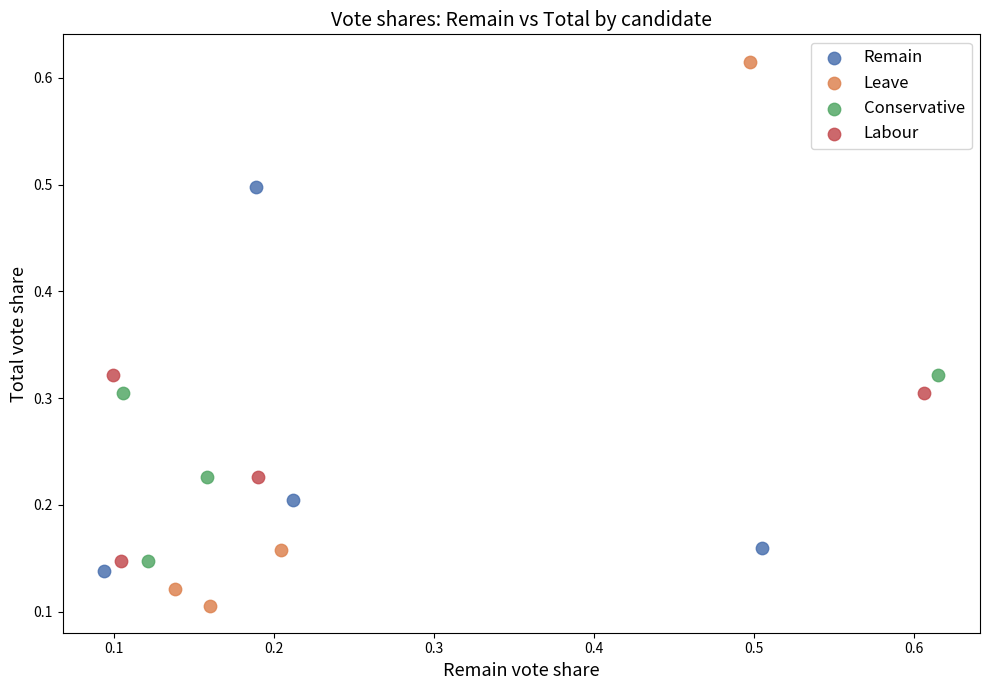

Which series reaches the maximum Y coordinate?

Leave